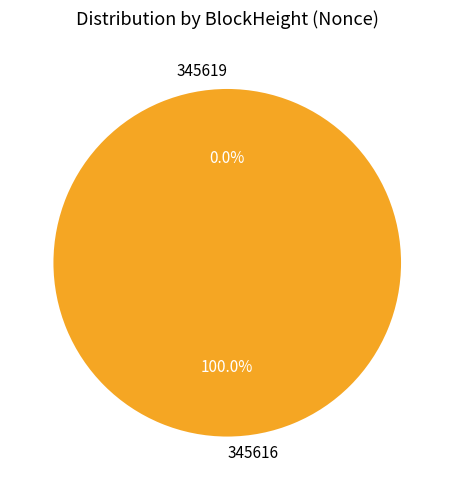

Which has a higher value, 345619 or 345616?

345616